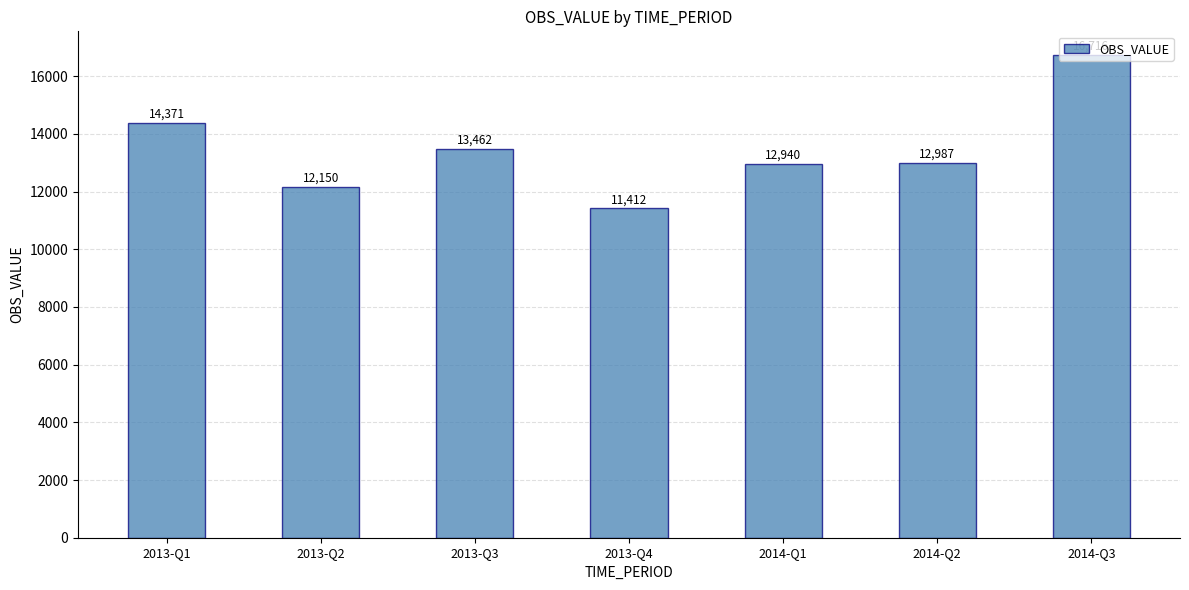

How many values are below 12987?

3